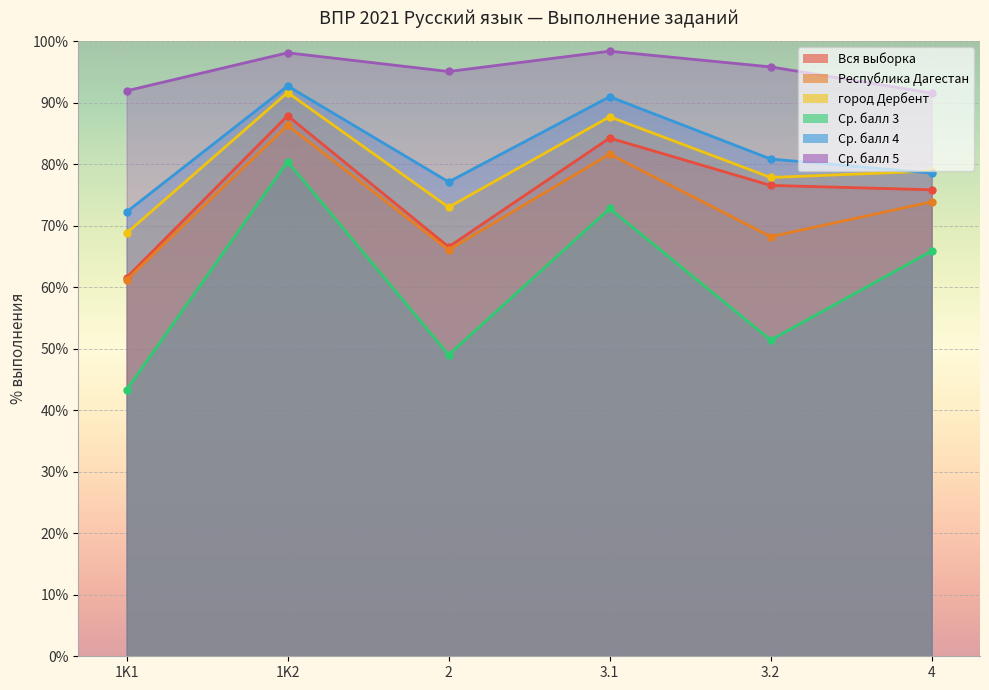

Is it true that город Дербент equals 87.7 at 3.1?

True